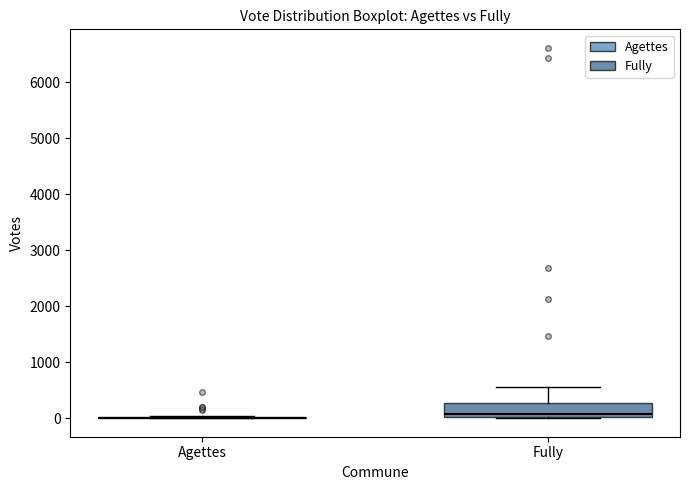

Comparing the boxes themselves (not the whiskers), which one is the tallest?

Fully